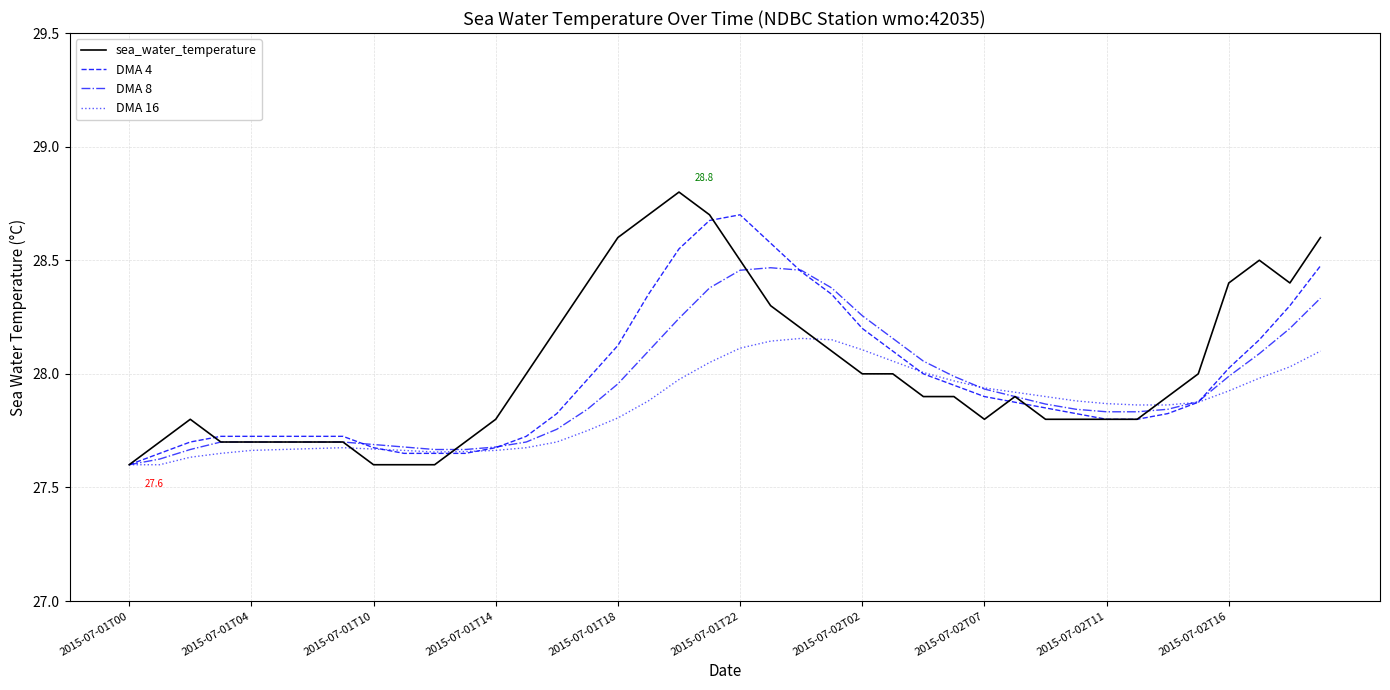

Which series has the widest spread of values?

sea_water_temperature